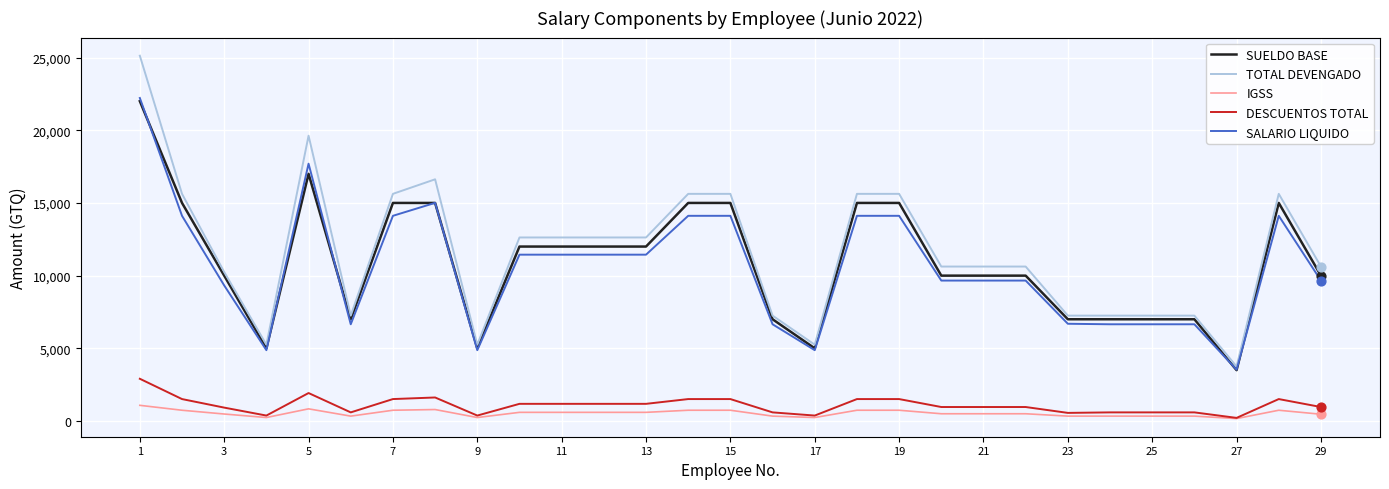

At how many categories does at least one series exceed 20578?

1